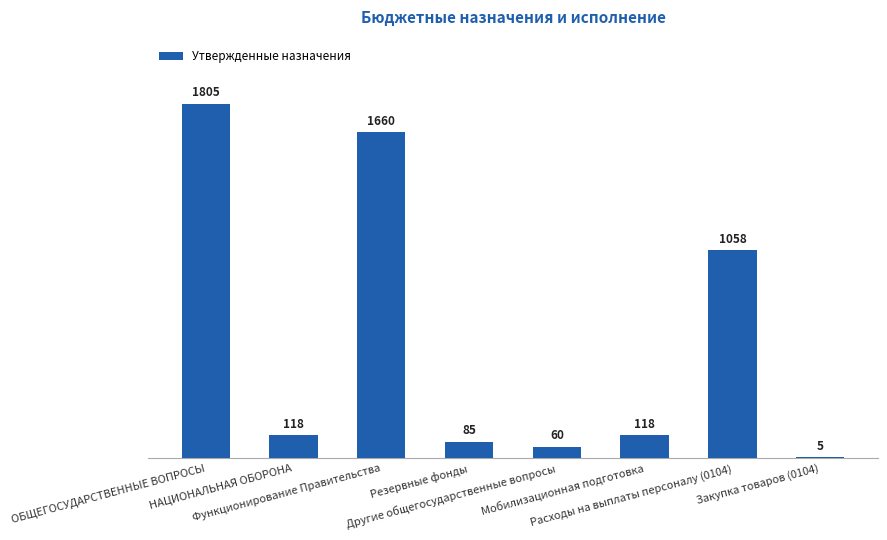

Reading left to right, list all the values displayed in this chart.

ОБЩЕГОСУДАРСТВЕННЫЕ ВОПРОСЫ=1805000	НАЦИОНАЛЬНАЯ ОБОРОНА=118200	Функционирование Правительства=1660000	Резервные фонды=85000	Другие общегосударственные вопросы=60000	Мобилизационная подготовка=118200	Расходы на выплаты персоналу (0104)=1058000	Закупка товаров (0104)=5000